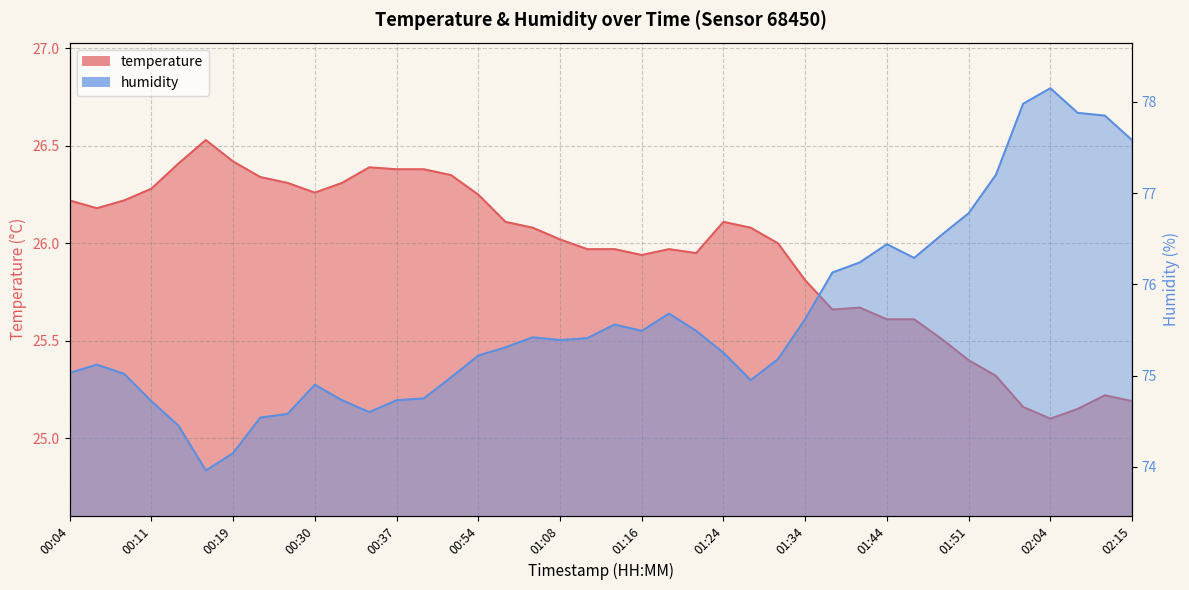

Count the number of categories in the chart.

40